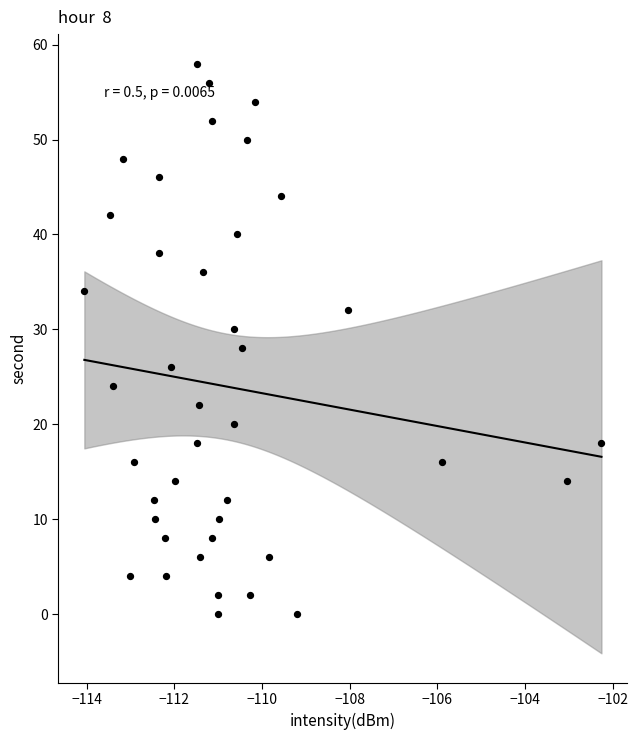

What is the range of Y values (max minus min)?

58